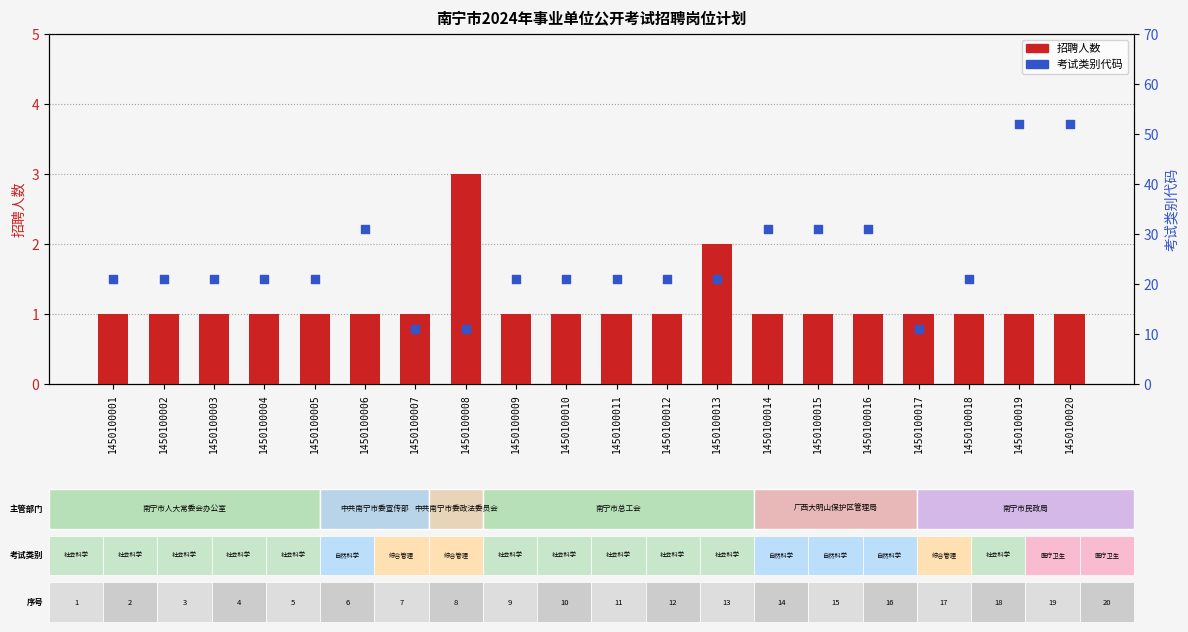

At which category is the sum across all series the highest?

1450100019